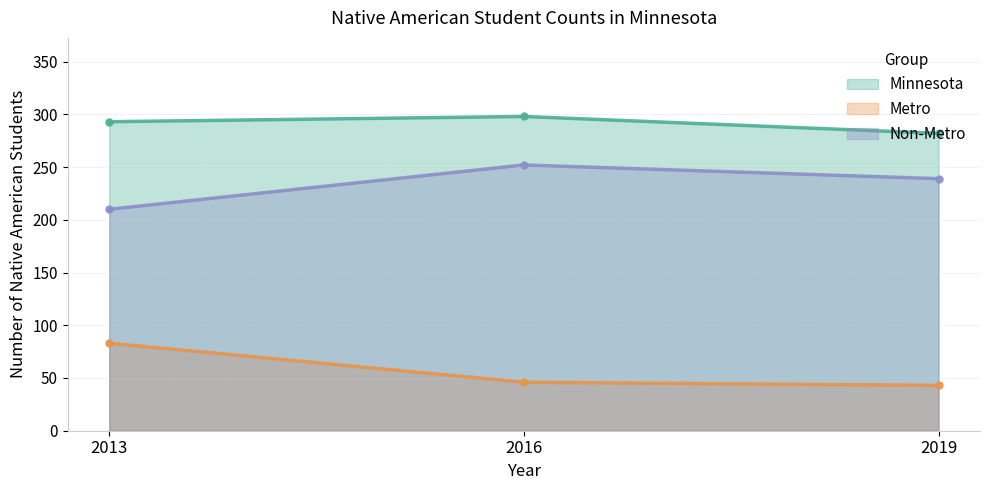

What is the difference between the second highest and minimum values in the Minnesota series?

11